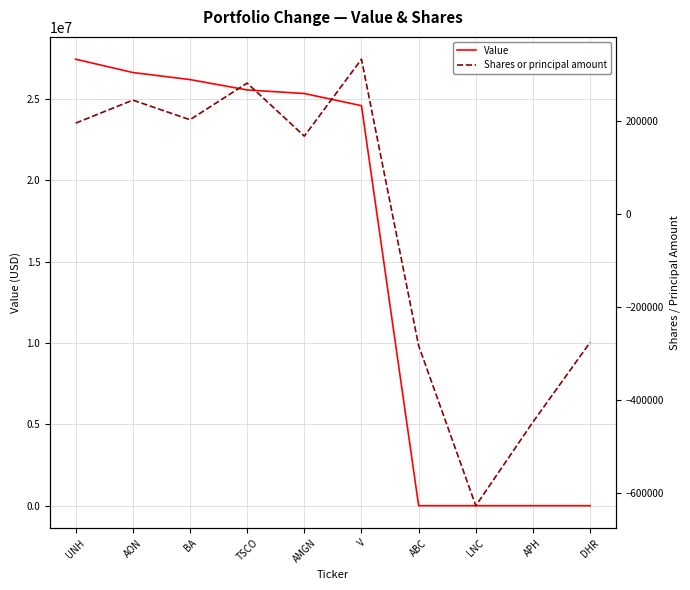

Which series changed the most between UNH and AON?

Value